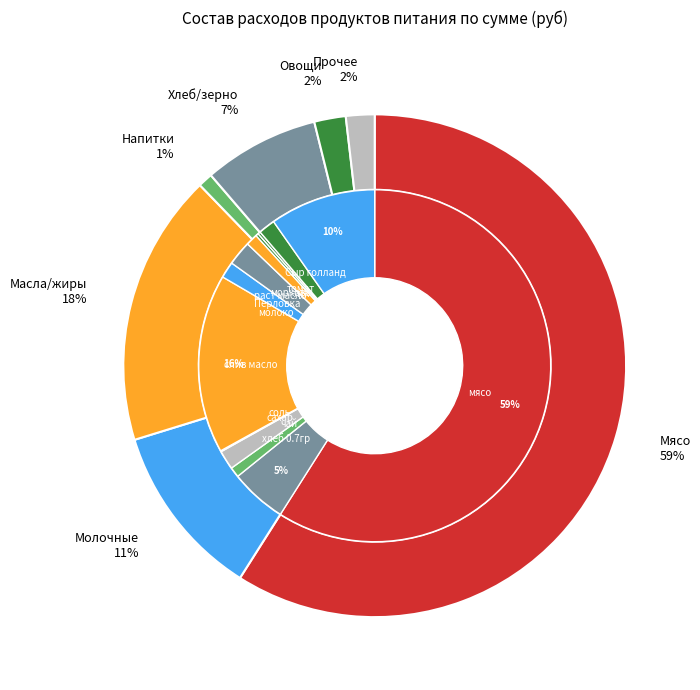

Rank the categories by value from highest to lowest.

мясо, слив масло, Сыр голланд, хлеб 0.7гр, Перловка, сахар, томат, молоко, раст масло, чай, лук, морковь, соль